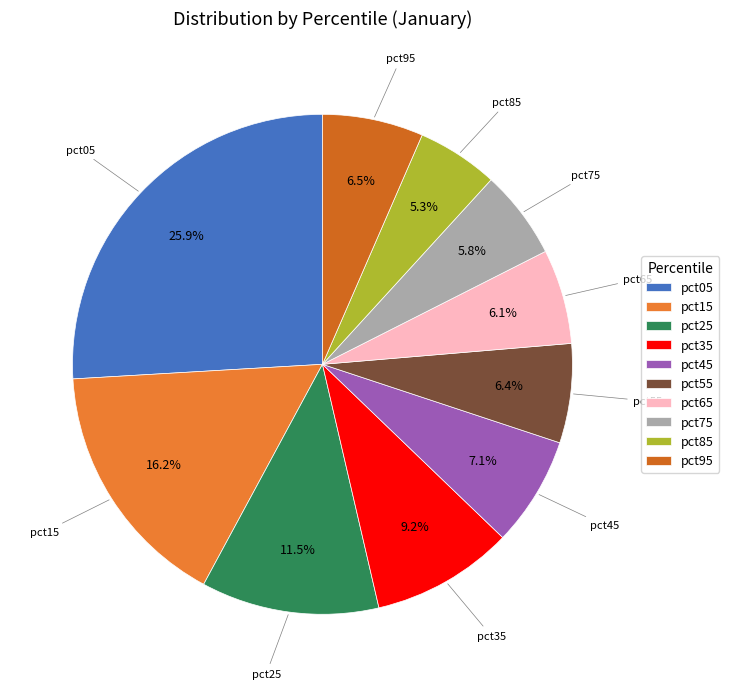

How many slices are in this pie chart?

10